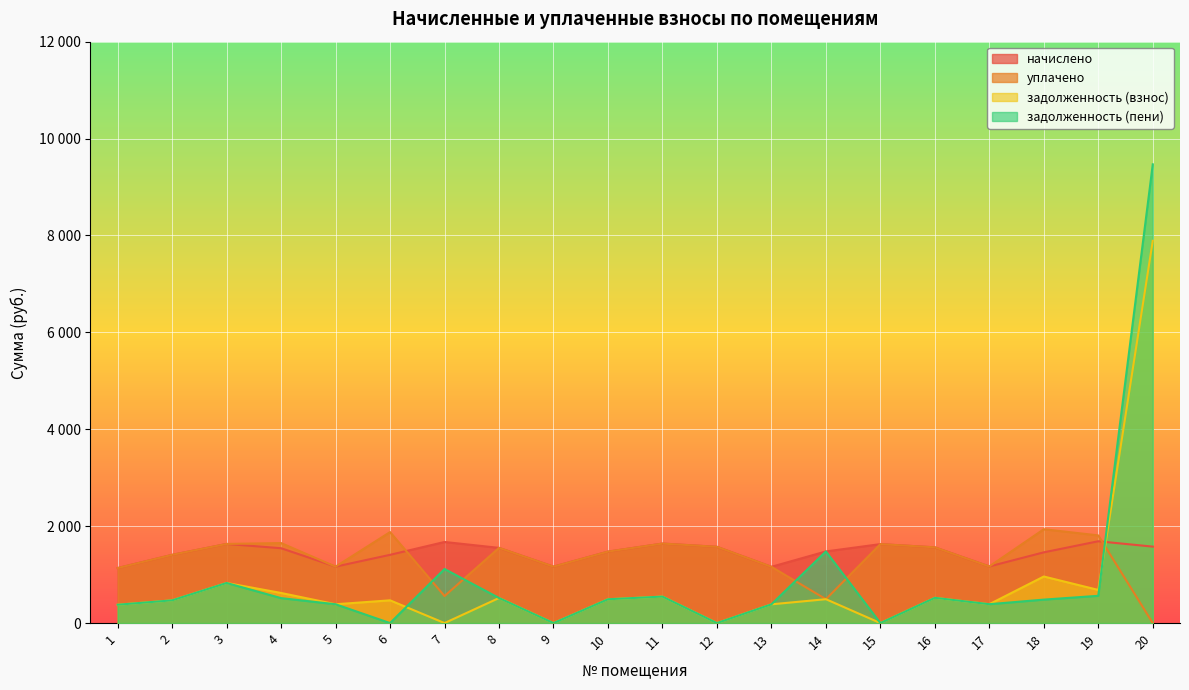

What are all the series names shown in the legend?

начислено, уплачено, задолженность (взнос), задолженность (пени)